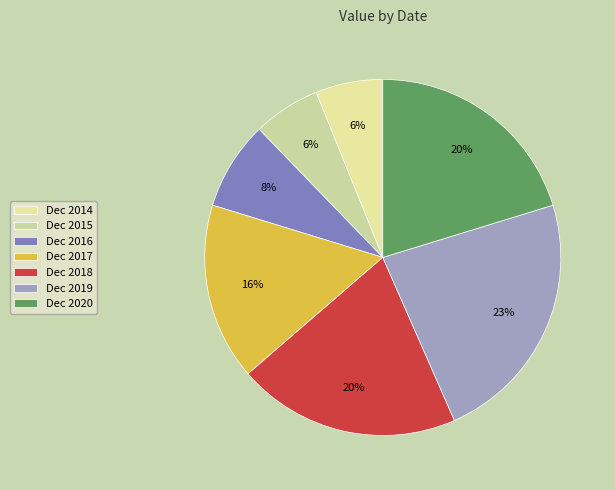

To the nearest percent, what percentage of the pie is Dec 2016?

8%